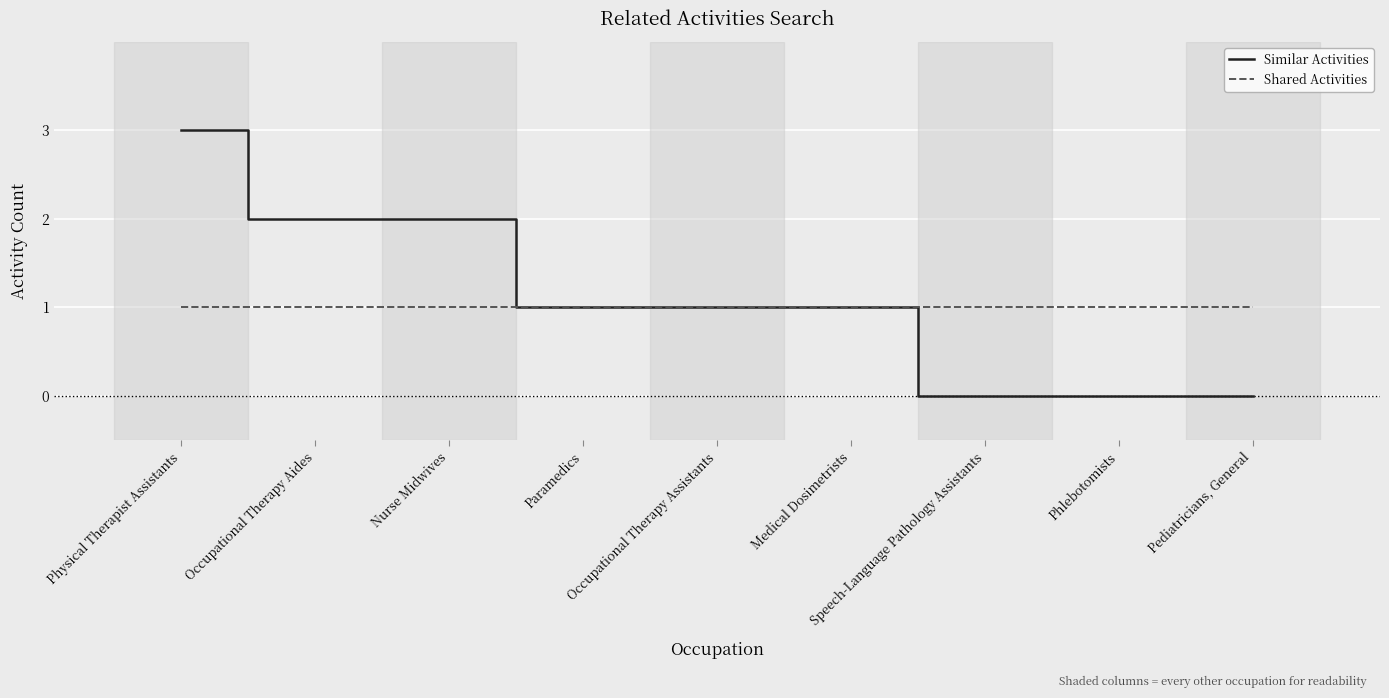

The value of Similar Activities at Speech-Language Pathology Assistants is 0. True or false?

True